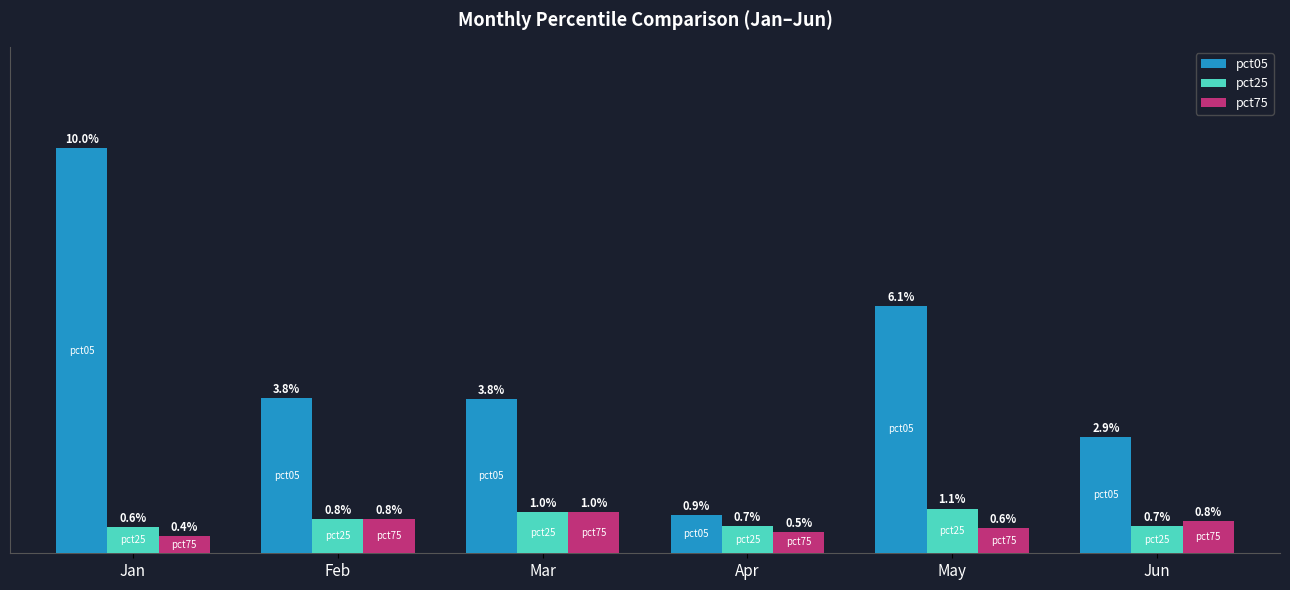

Which series has the largest total across all categories?

pct05